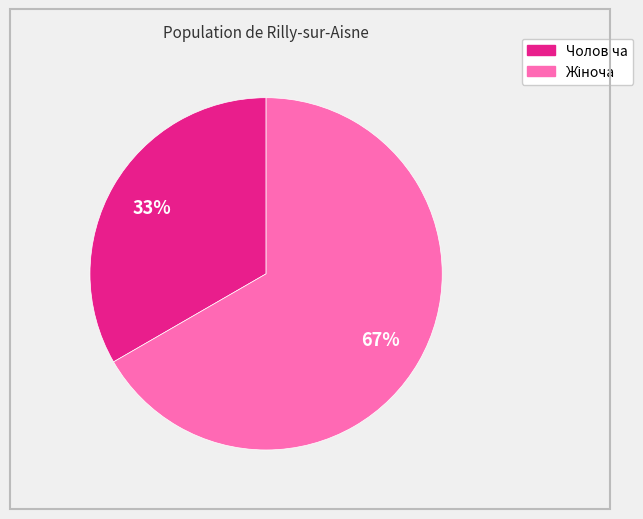

To the nearest percent, what is the average slice percentage?

50%